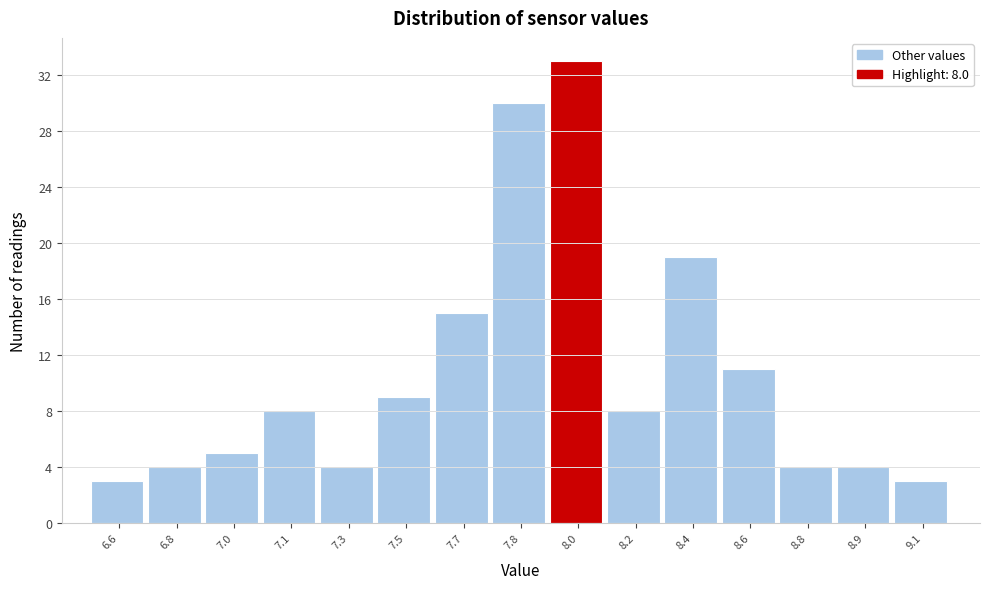

Reading left to right, extract all data points from this chart.

3	4	5	8	4	9	15	30	33	8	19	11	4	4	3